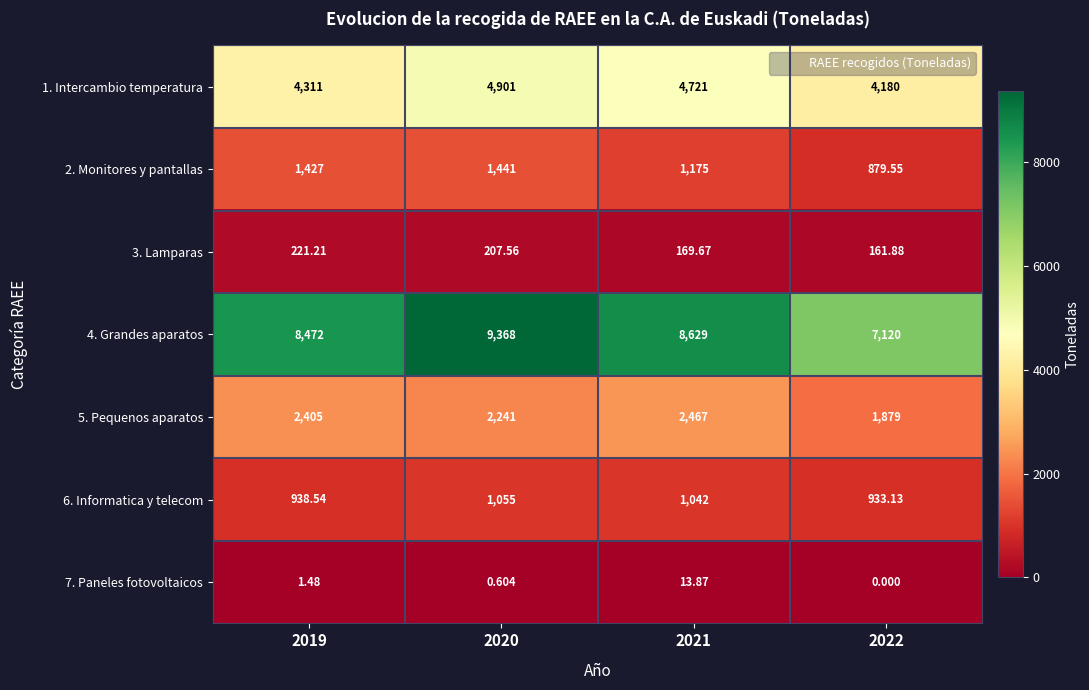

Is the value of 3. Lamparas at 2021 greater than the value of 1. Intercambio temperatura at 2021?

No